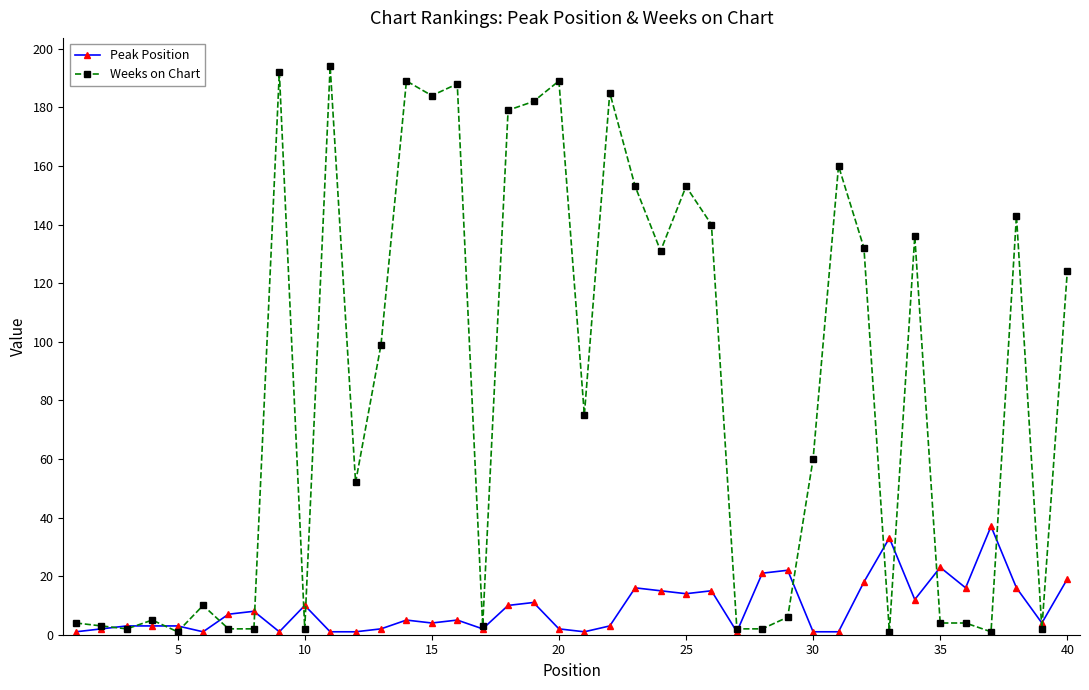

How many values in the Weeks on Chart series are below 75?

20